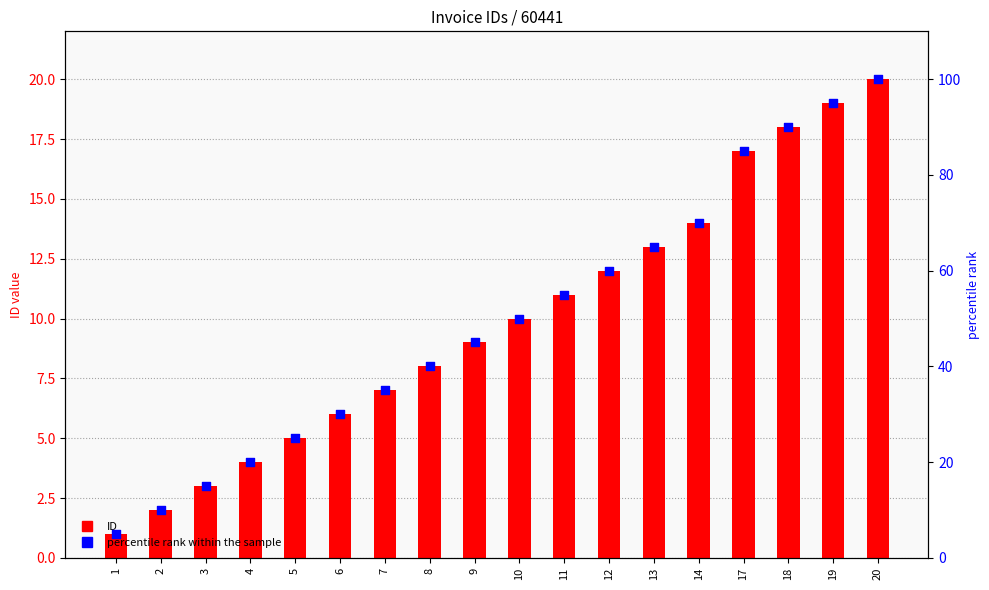

Which series has the largest total across all categories?

percentile rank within the sample